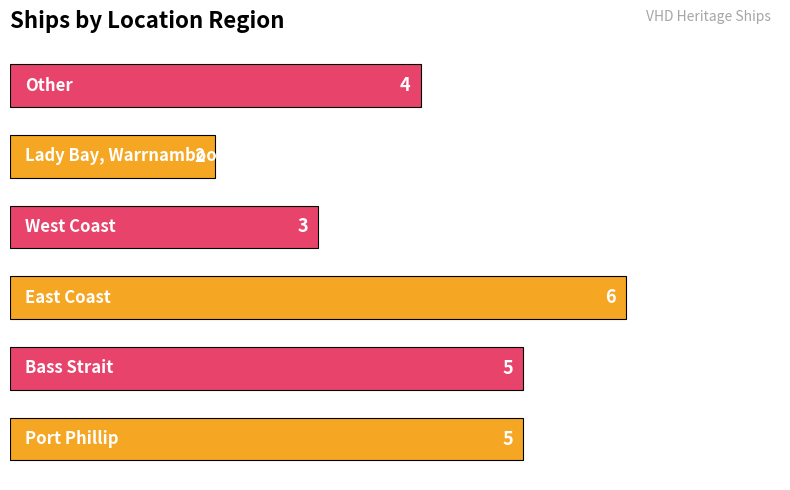

What is the sum of all values?

25